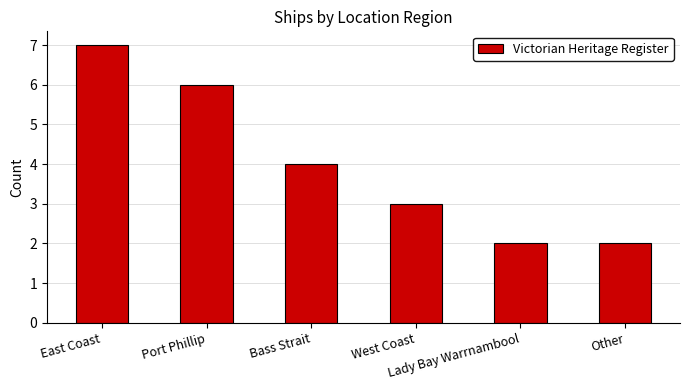

What is the smallest value displayed?

2